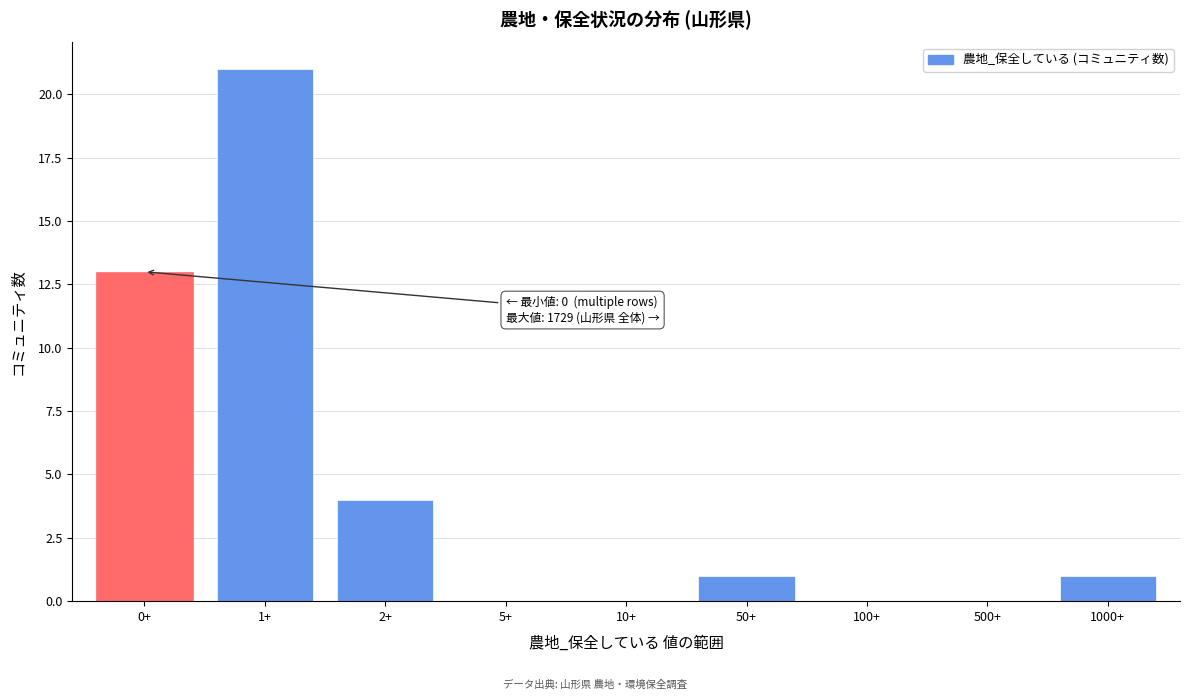

Reading right to left, what are all the values shown in this chart?

1000+=1	500+=0	100+=0	50+=1	10+=0	5+=0	2+=4	1+=21	0+=13